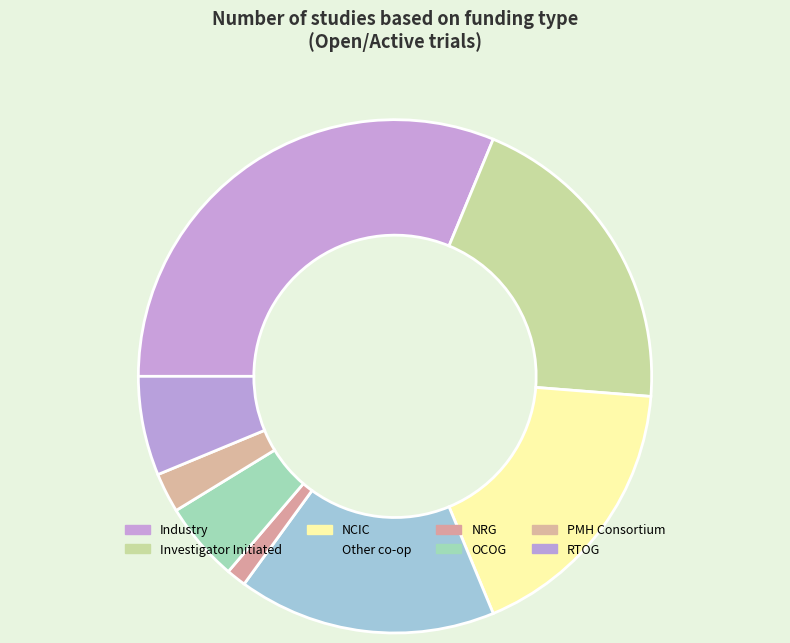

What is the largest slice in the pie chart?

Industry